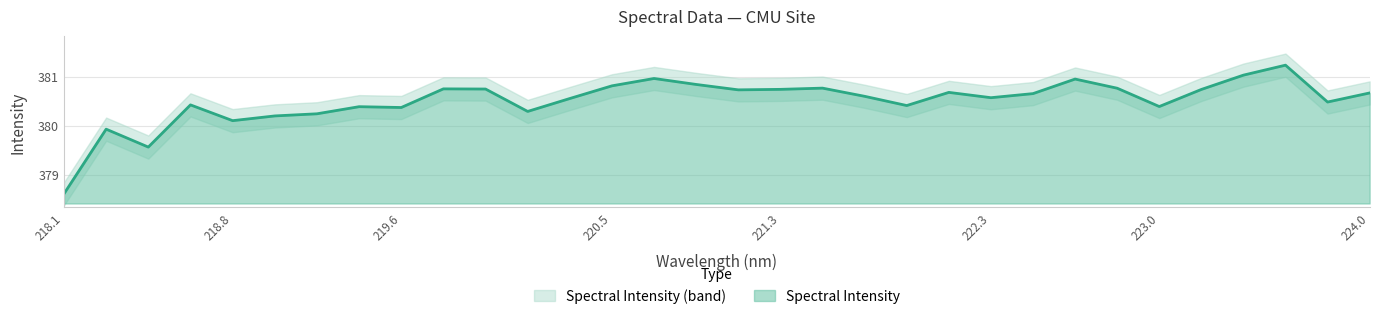

What is the sum of all values?

12176.2